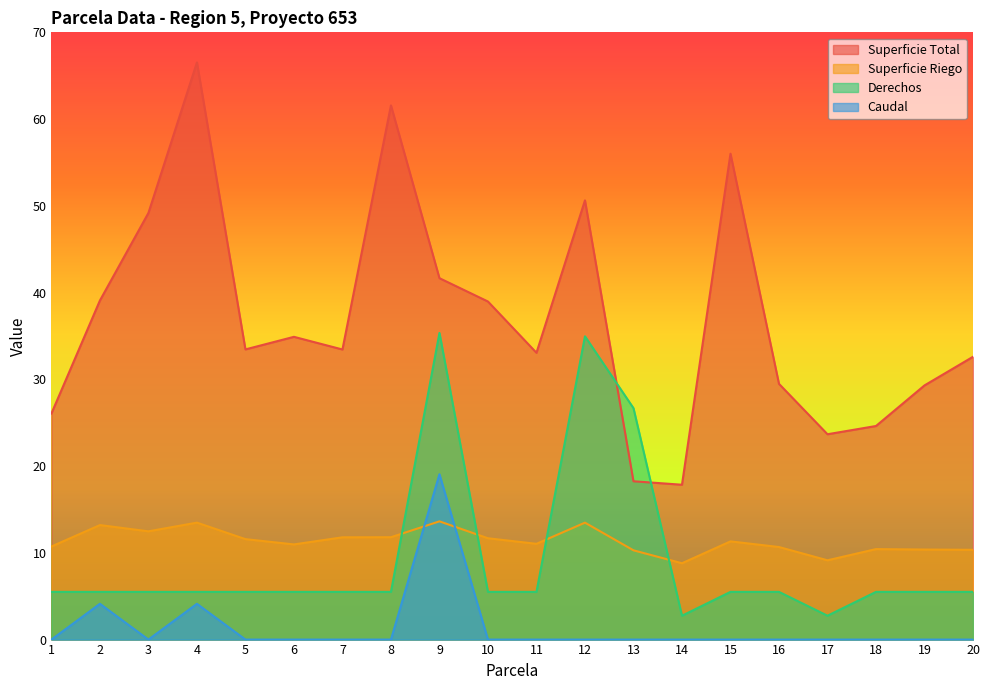

True or false: Superficie Riego and Superficie Total intersect in this chart.

False